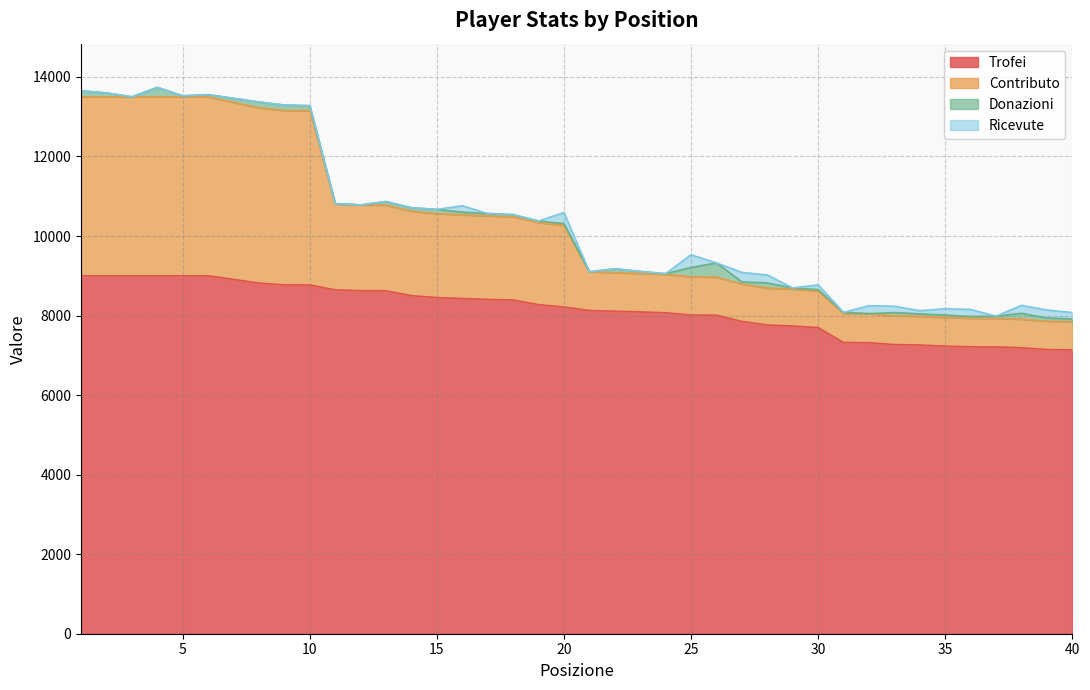

True or false: Trofei has a value of 9000 at 3.

True